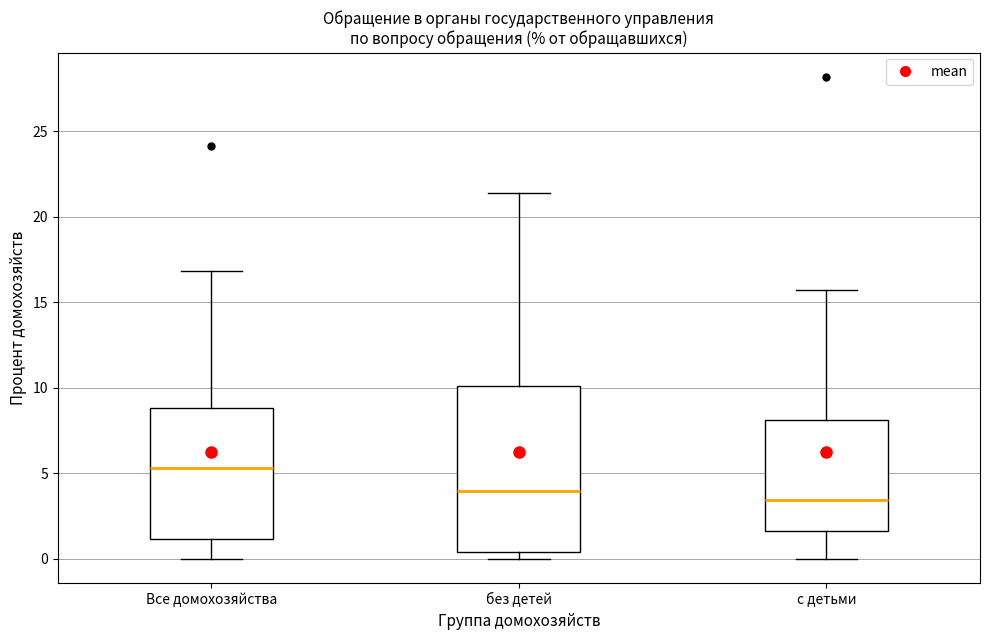

Reading left to right, transcribe this box plot: for each box, give where its median line is, the range the box spans, and where its two whiskers end, as read against the y-axis. The values are not printed on the chart, so give them approximately, as read against the axis.

Все домохозяйства: median 5.5, box 1.0 to 9.0, whiskers 0.0 to 17.0
без детей: median 4.0, box 0.5 to 10.0, whiskers 0.0 to 21.5
с детьми: median 3.5, box 1.5 to 8.0, whiskers 0.0 to 15.5